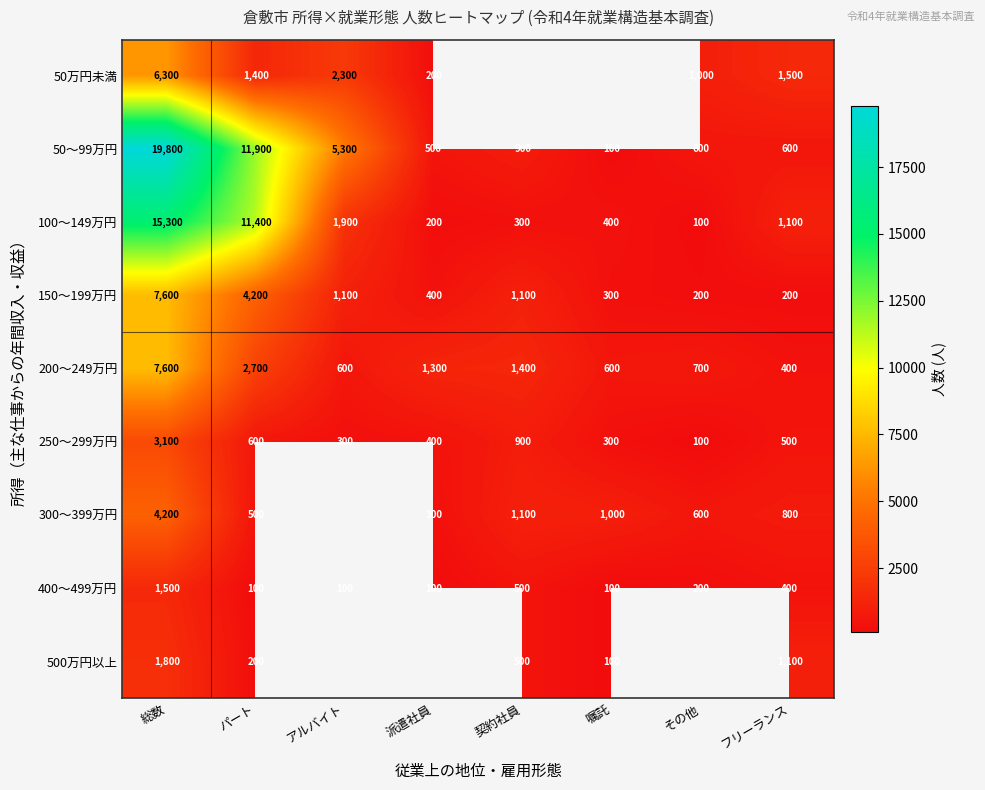

Is the value of 500万円以上 at パート greater than the value of 300～399万円 at その他?

No